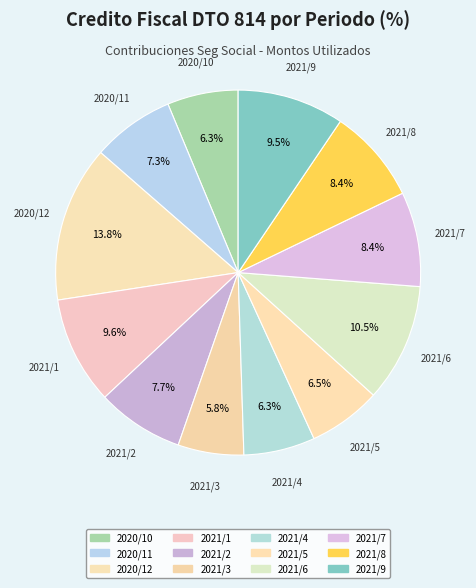

What is the largest slice in the pie chart?

2020/12